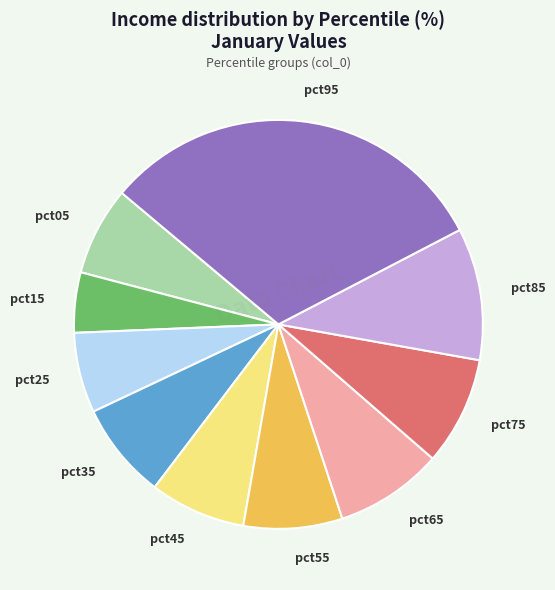

Does pct65 account for over 50% of the chart?

No